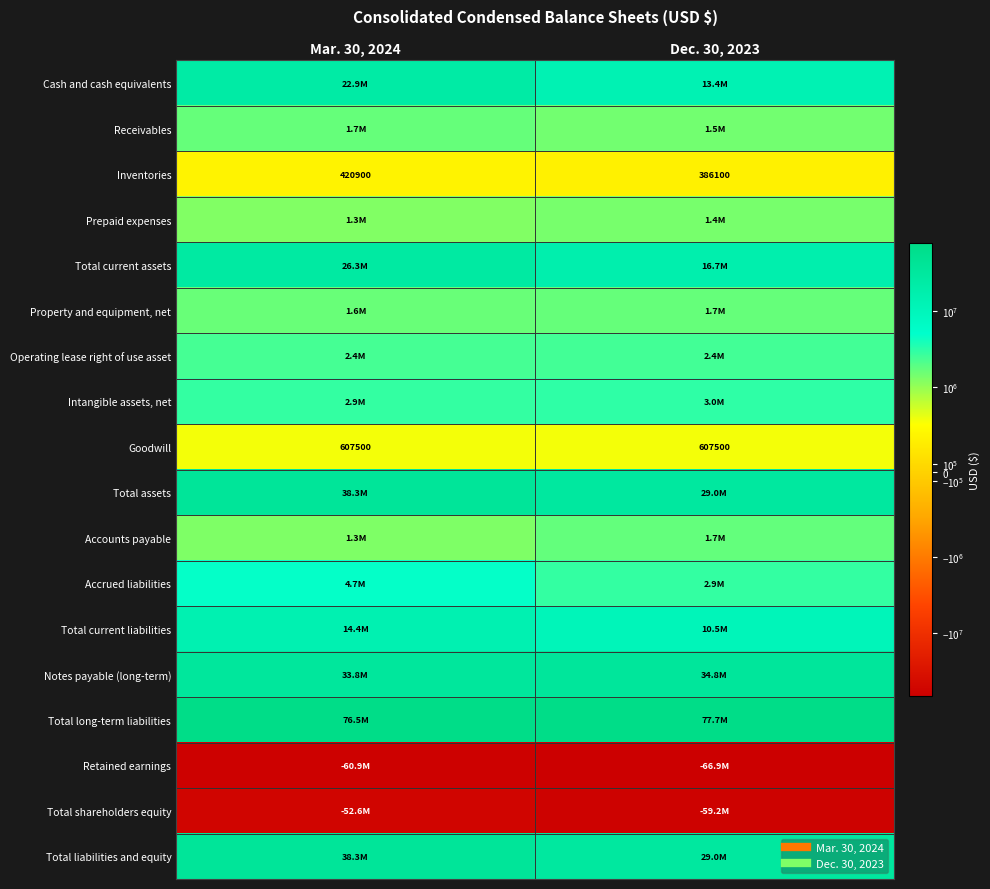

Read the Total current liabilities value at Mar. 30, 2024, to the nearest 10.

14374500